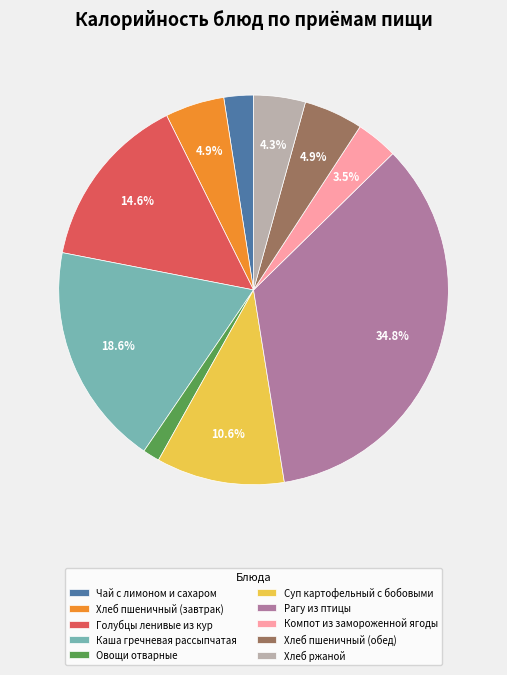

Approximately how many times larger is the value at Хлеб пшеничный (завтрак) compared to Каша гречневая рассыпчатая?

0.3